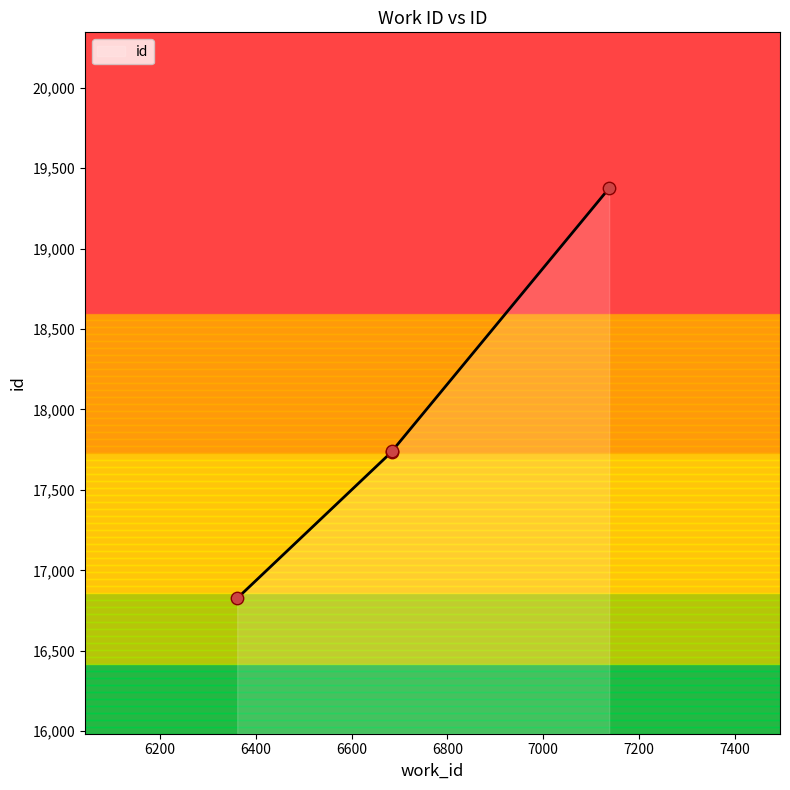

What is the ratio of the value at 6684 to the value at 7138?

0.9